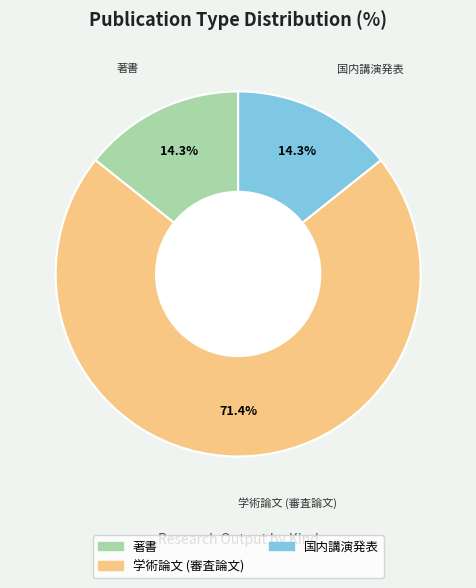

Count the number of slices in the pie.

3